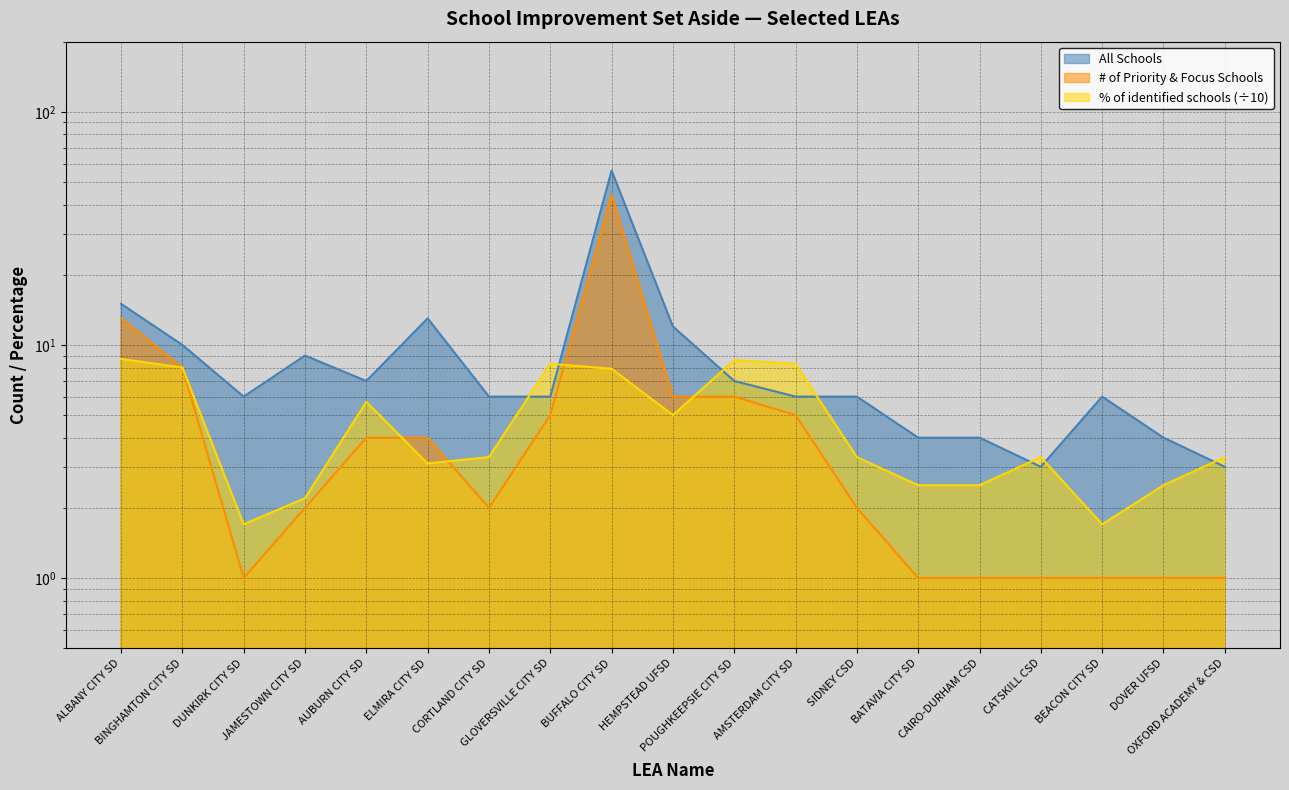

What is the label of the 10th point from the right?

HEMPSTEAD UFSD